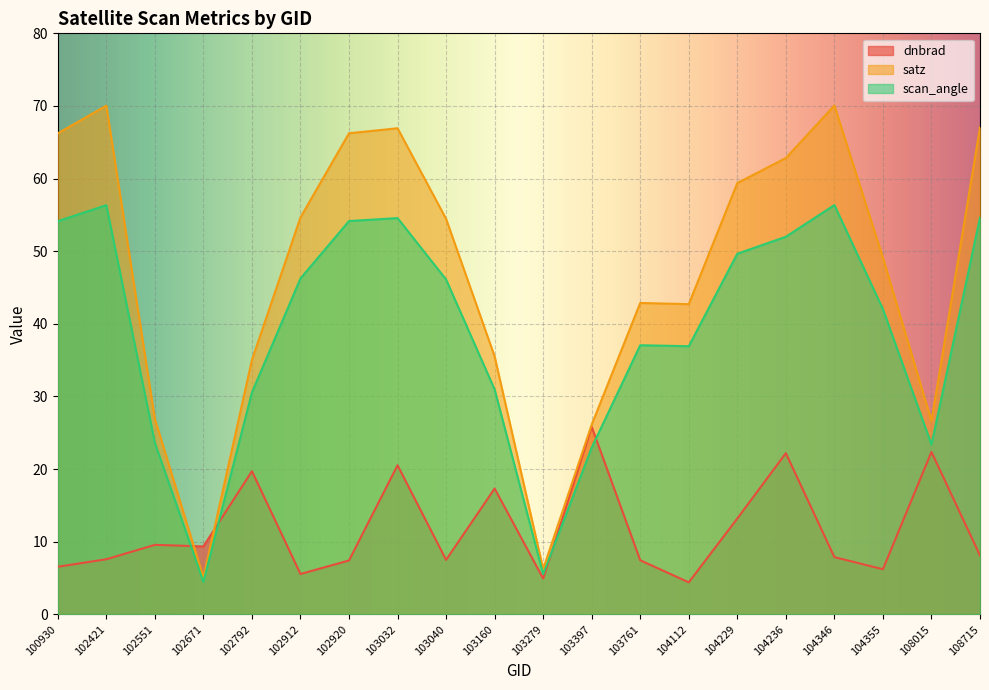

What is the spread (max minus min) of values at 104346?

62.2